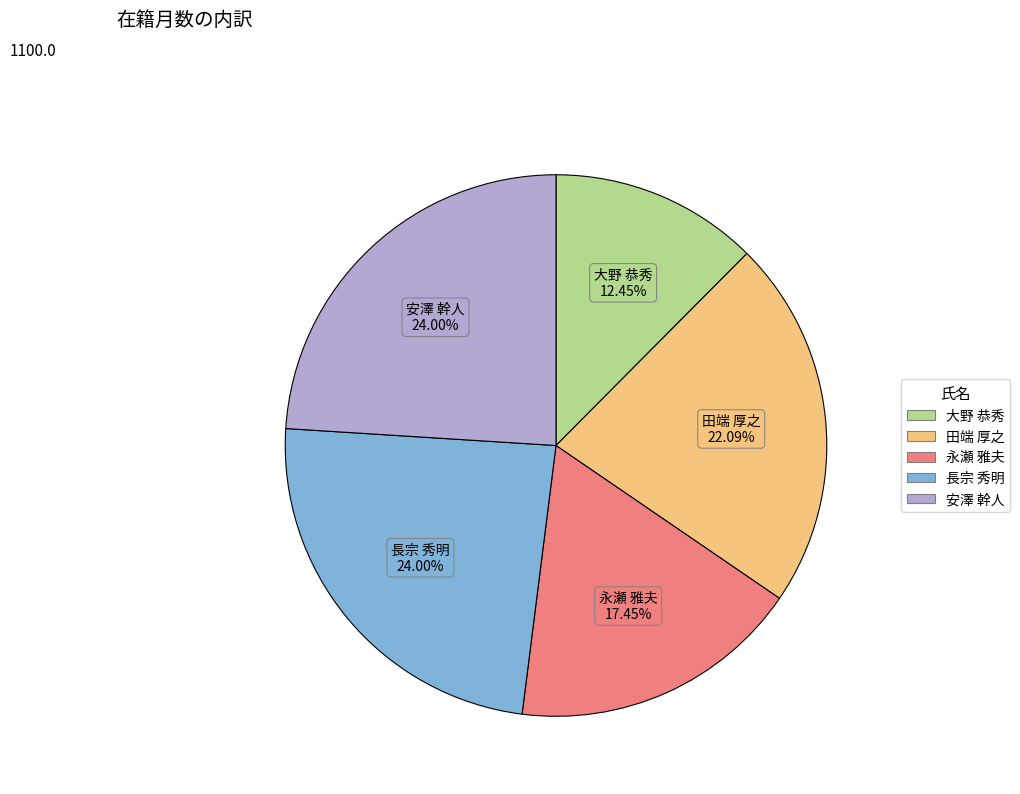

What is the ratio of the value at 田端 厚之 to the value at 長宗 秀明?

0.9